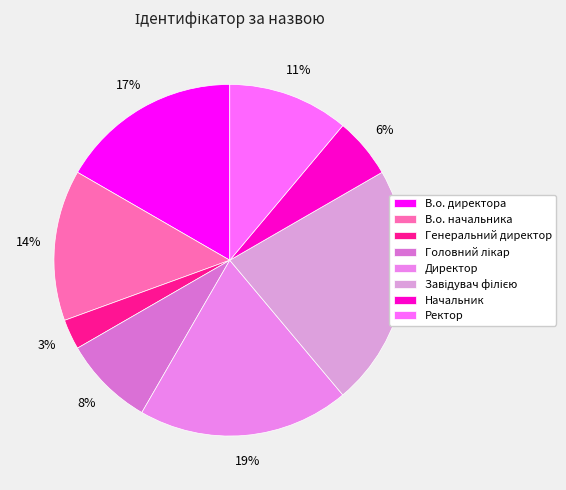

How many slices are in this pie chart?

8